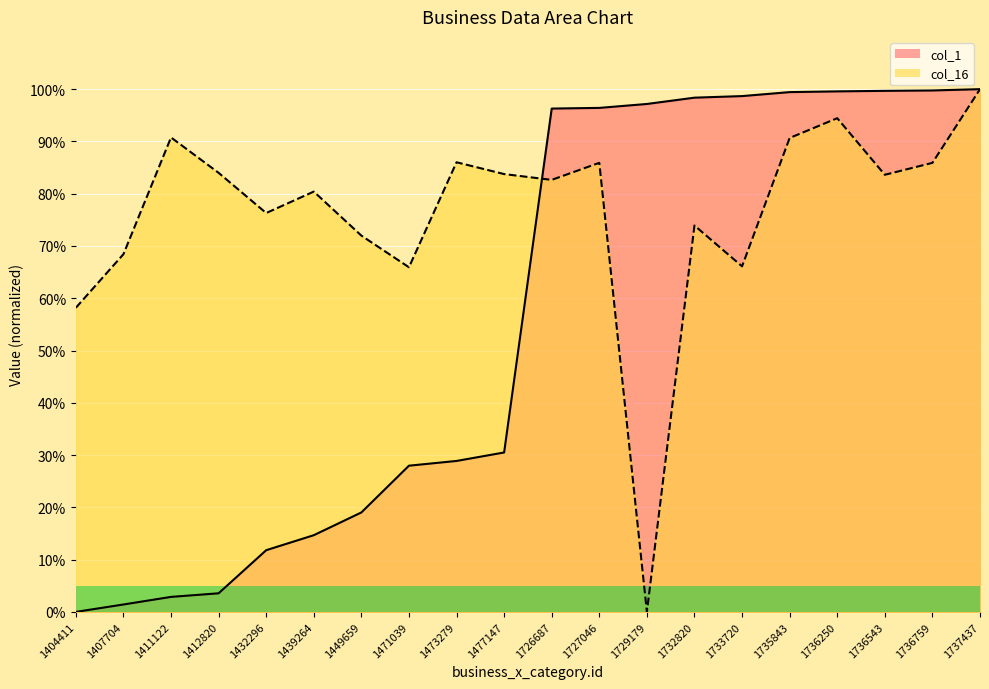

Reading left to right, list all the values displayed in this chart.

col_1: 1404411=0.0	1407704=1.4	1411122=2.9	1412820=3.6	1432296=11.8	1439264=14.7	1449659=19.0	1471039=28.0	1473279=28.9	1477147=30.5	1726687=96.3	1727046=96.4	1729179=97.2	1732820=98.4	1733720=98.7	1735843=99.4	1736250=99.6	1736543=99.7	1736759=99.8	1737437=100.0
col_16: 1404411=58.2	1407704=68.4	1411122=90.8	1412820=84.0	1432296=76.3	1439264=80.4	1449659=72.0	1471039=65.9	1473279=86.0	1477147=83.8	1726687=82.6	1727046=85.9	1729179=0.0	1732820=73.9	1733720=66.1	1735843=90.7	1736250=94.4	1736543=83.6	1736759=85.9	1737437=100.0